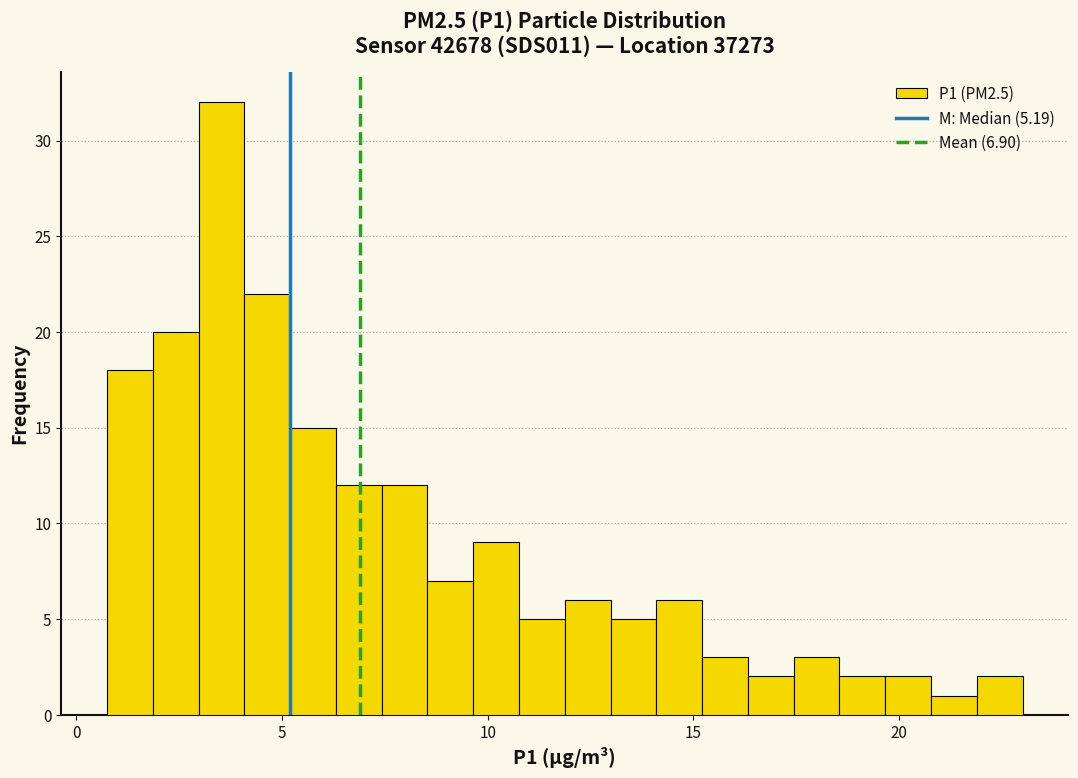

Read against the x-axis, roughly where is the centre of the tallest bar?

3.5